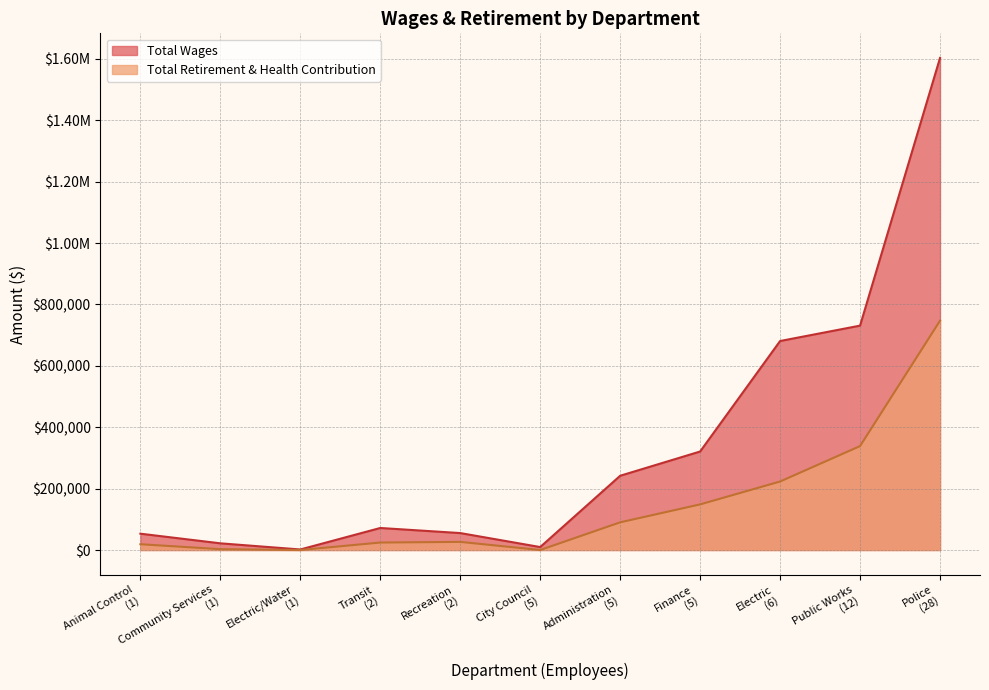

Which category has the lowest value in the Total Retirement & Health Contribution series?

City Council